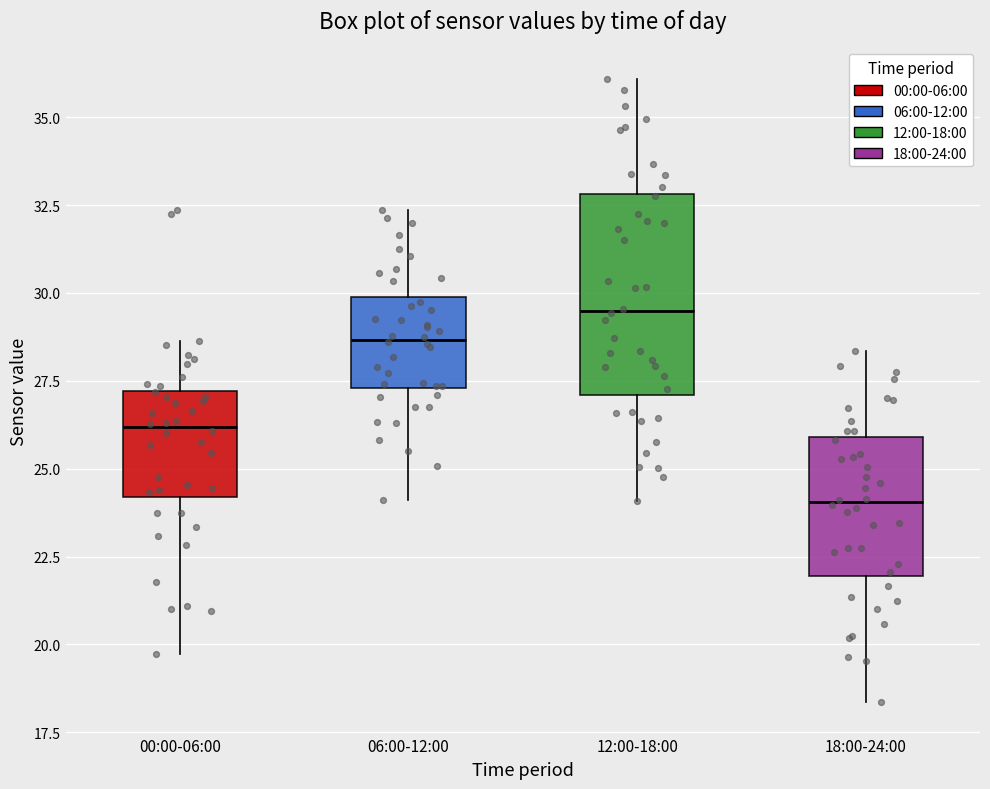

Comparing the boxes themselves (not the whiskers), which one is the tallest?

12:00-18:00